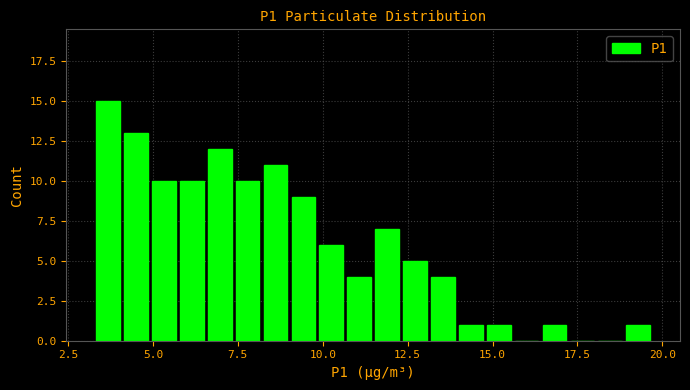

Around what value on the x-axis is the tallest bar? Give the approximate position of its centre, as read against the axis.

3.5